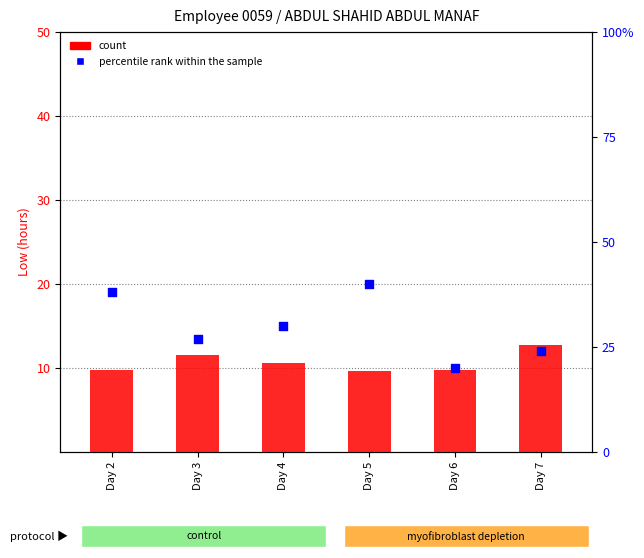

What is the total value across all series at Day 4?

40.5